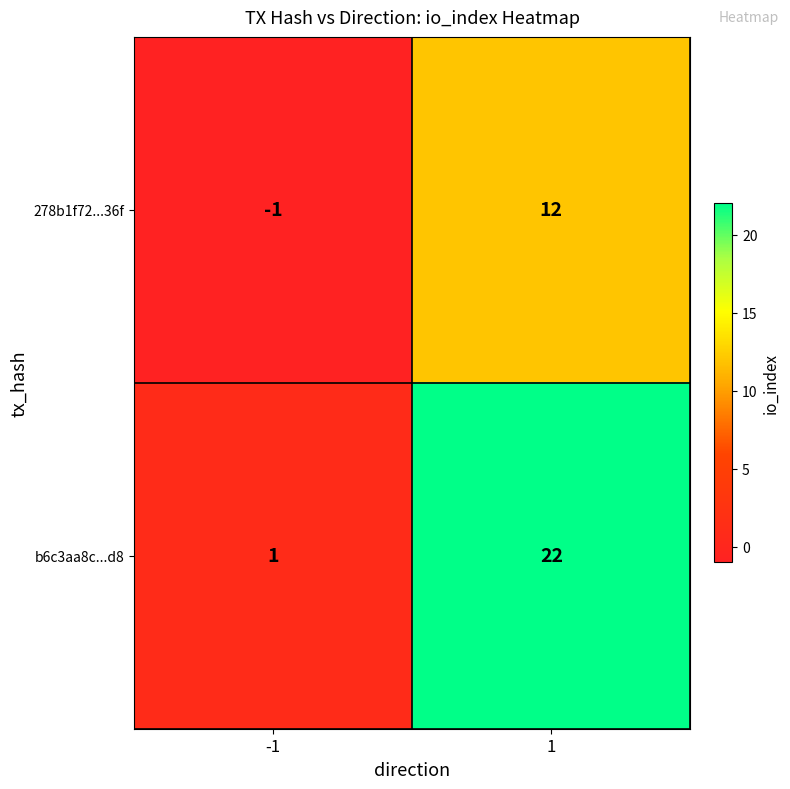

Rank the series by their average value, from lowest to highest.

278b1f72...36f, b6c3aa8c...d8